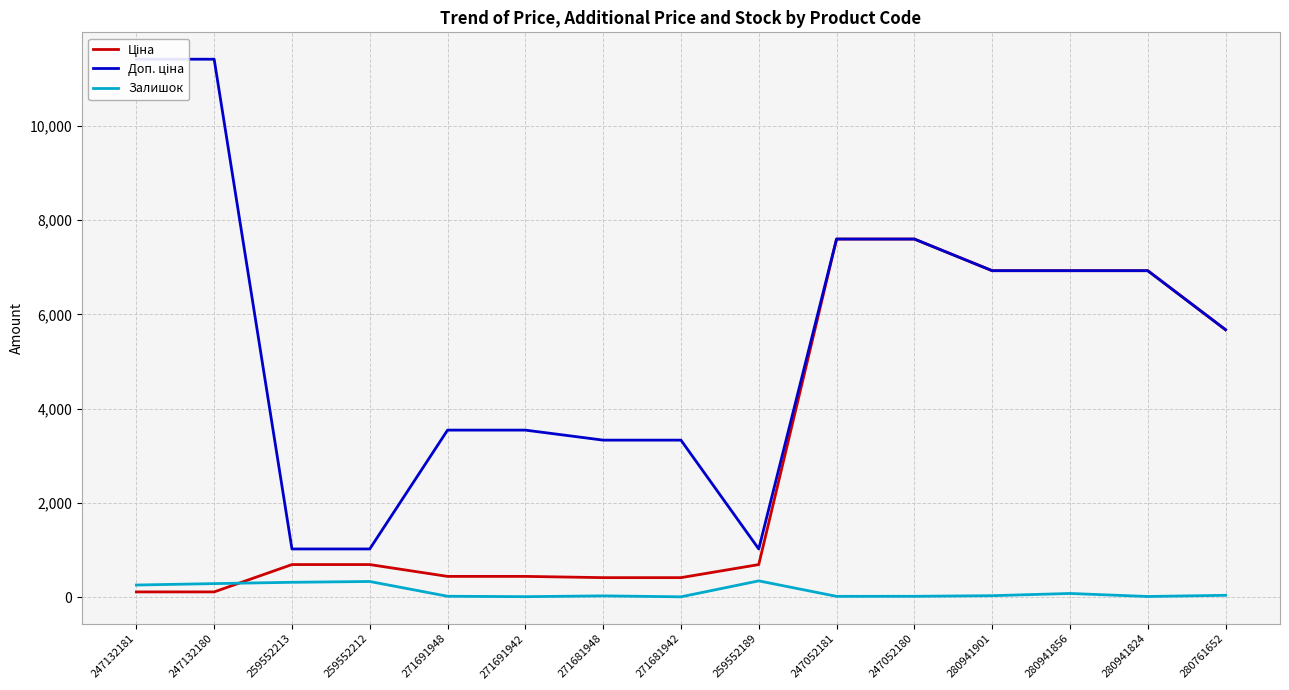

What is the difference between the second highest and minimum values in the Залишок series?

325.0